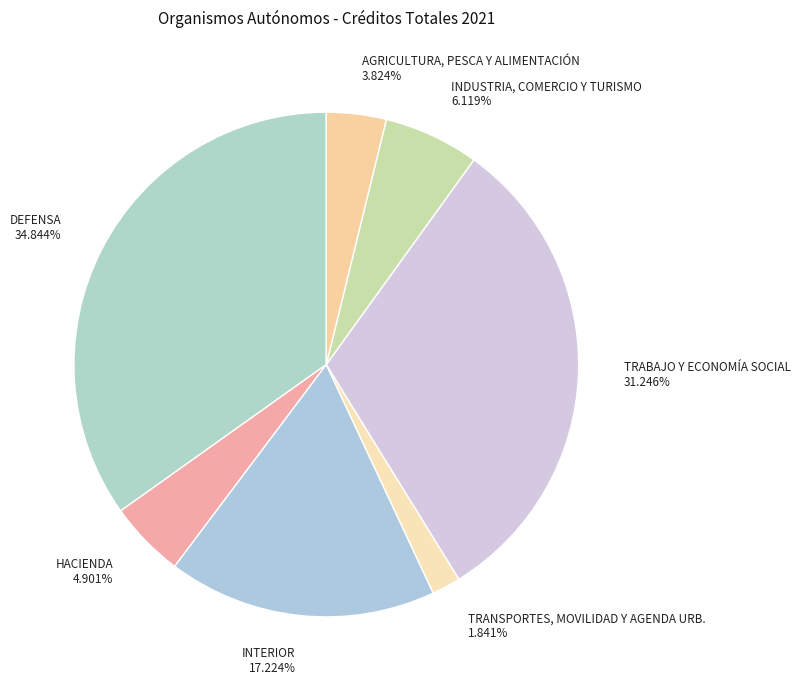

Which category has the biggest portion of the pie?

DEFENSA